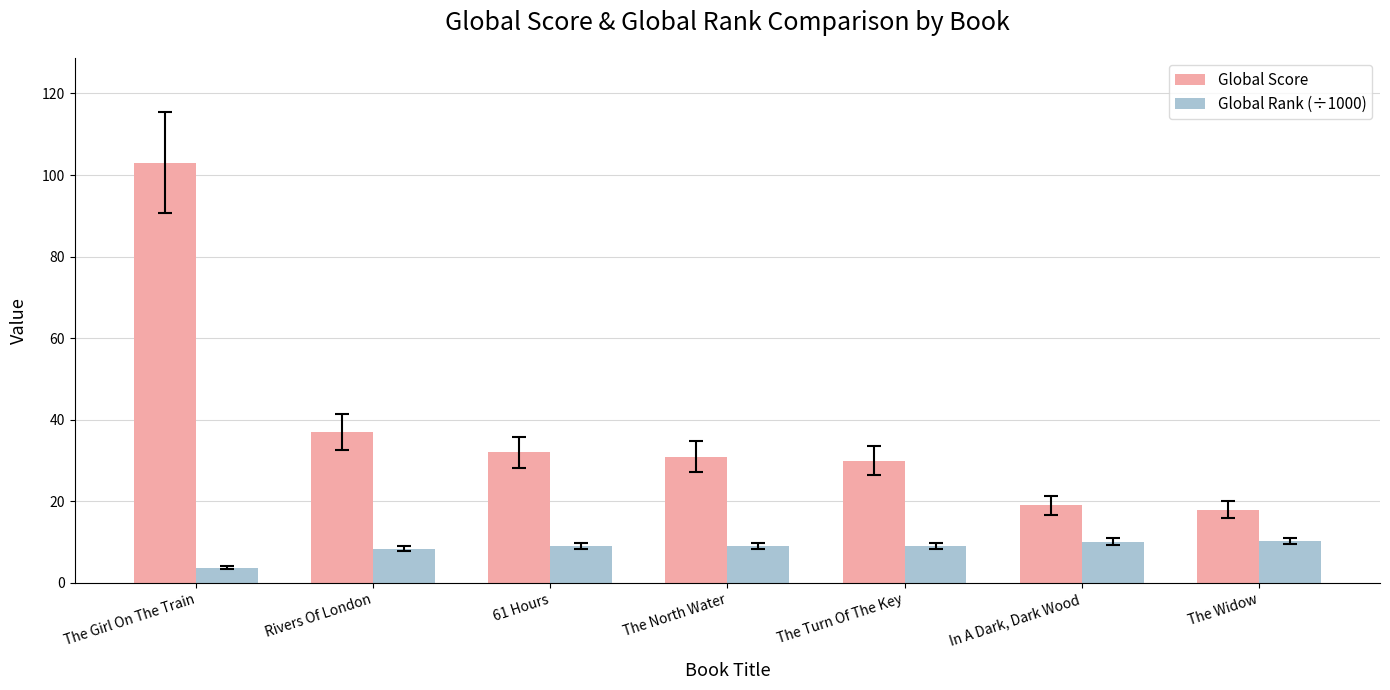

What is the label of the 6th bar from the left?

In A Dark, Dark Wood